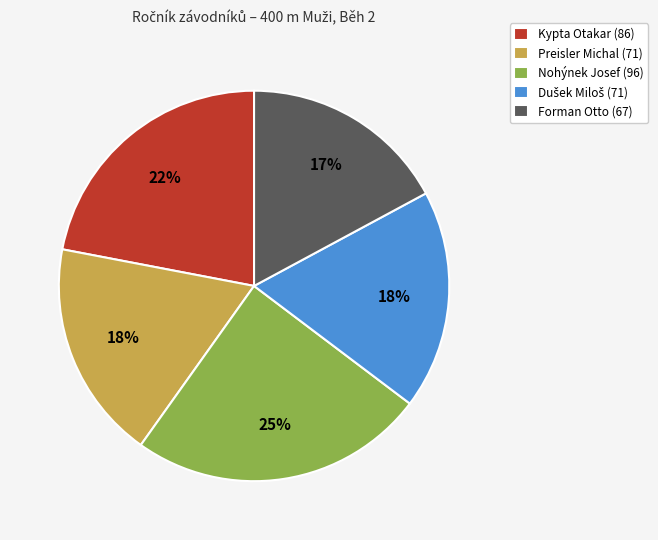

Between Kypta Otakar and Nohýnek Josef, which is larger?

Nohýnek Josef